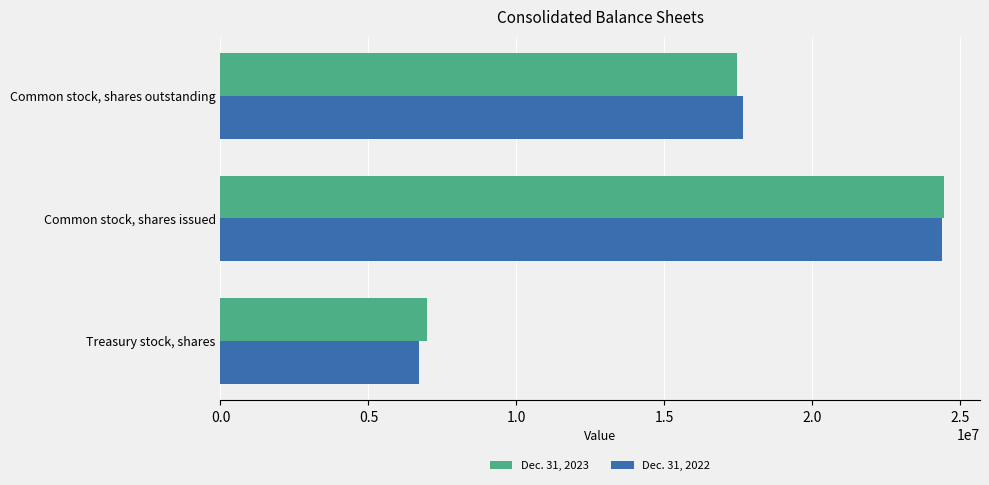

Rank the categories by Dec. 31, 2023 value from highest to lowest.

Common stock, shares issued, Common stock, shares outstanding, Treasury stock, shares